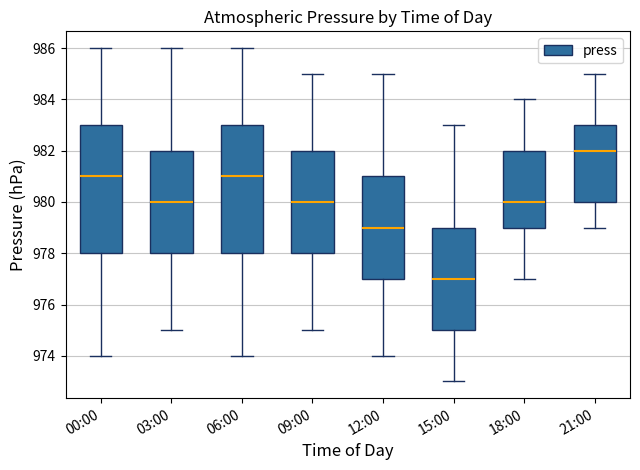

Reading left to right, transcribe this box plot: for each box, give where its median line is, the range the box spans, and where its two whiskers end, as read against the y-axis. The values are not printed on the chart, so give them approximately, as read against the axis.

00:00: median 981, box 978 to 983, whiskers 974 to 986
03:00: median 980, box 978 to 982, whiskers 975 to 986
06:00: median 981, box 978 to 983, whiskers 974 to 986
09:00: median 980, box 978 to 982, whiskers 975 to 985
12:00: median 979, box 977 to 981, whiskers 974 to 985
15:00: median 977, box 975 to 979, whiskers 973 to 983
18:00: median 980, box 979 to 982, whiskers 977 to 984
21:00: median 982, box 980 to 983, whiskers 979 to 985